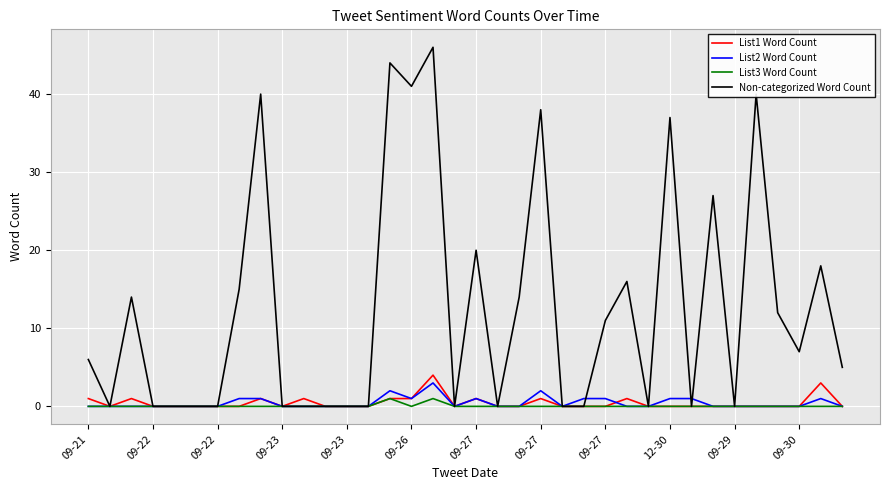

How many lines are shown in the chart?

4